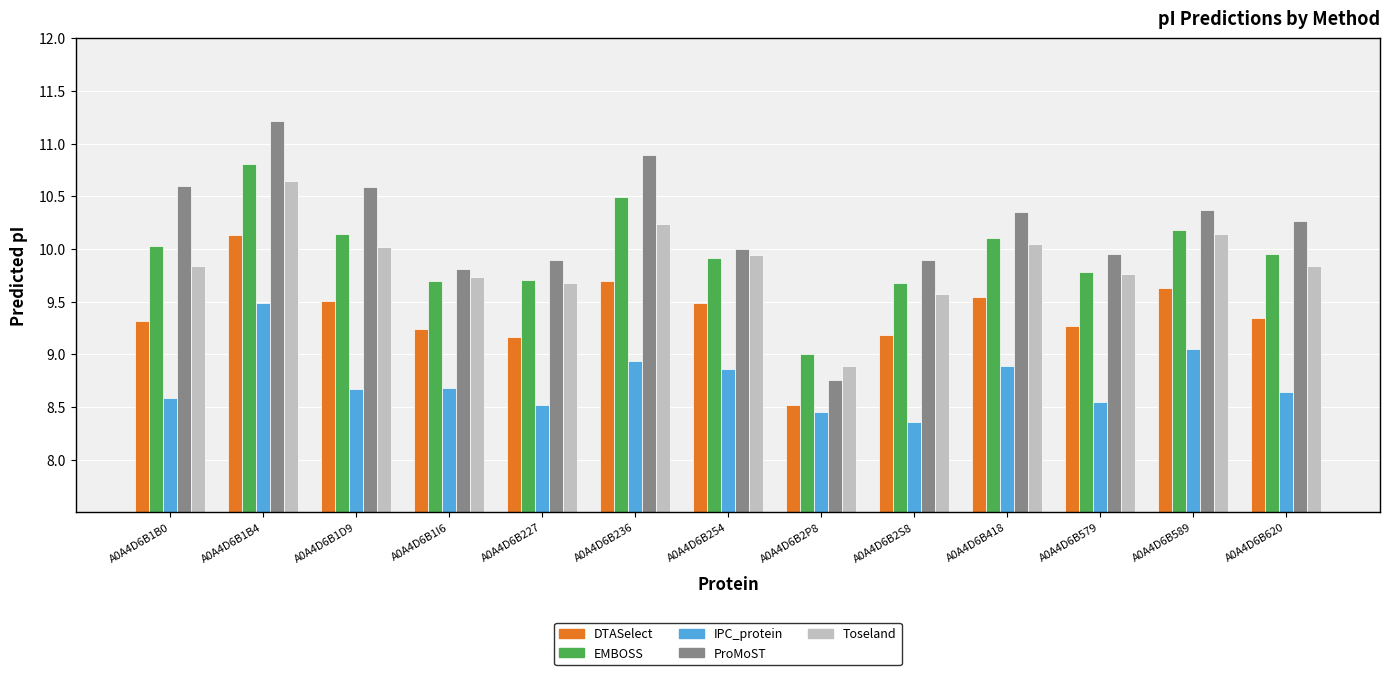

What is the difference between the second highest and second lowest values in the Toseland series?

0.7